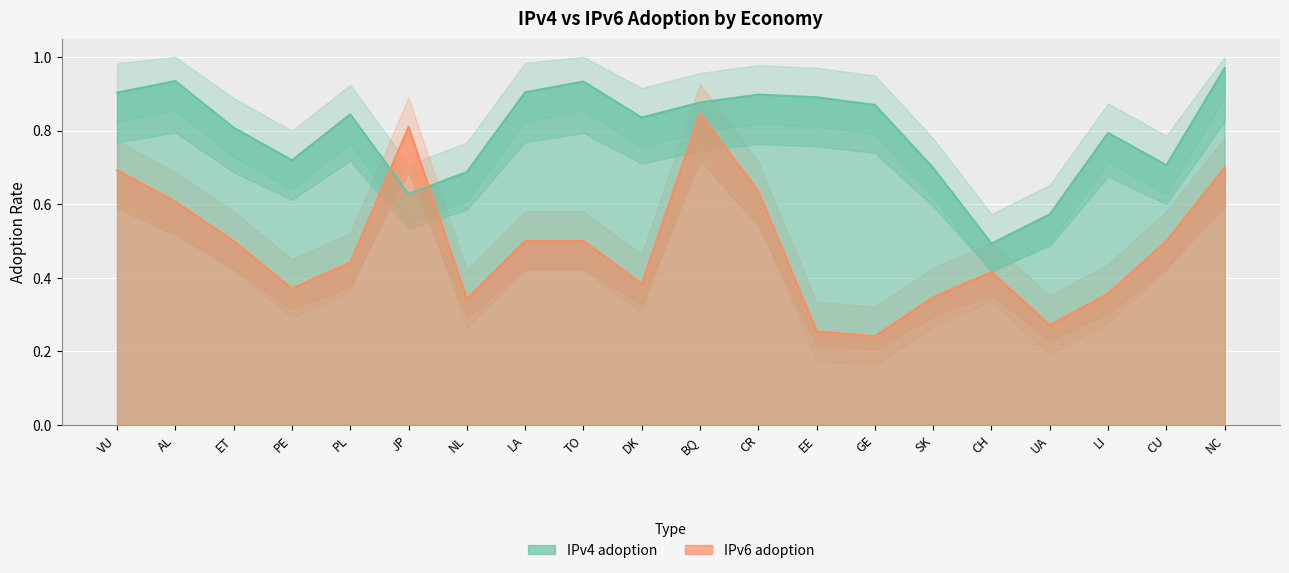

Where is IPv4 adoption nearest to the value 0?

CH